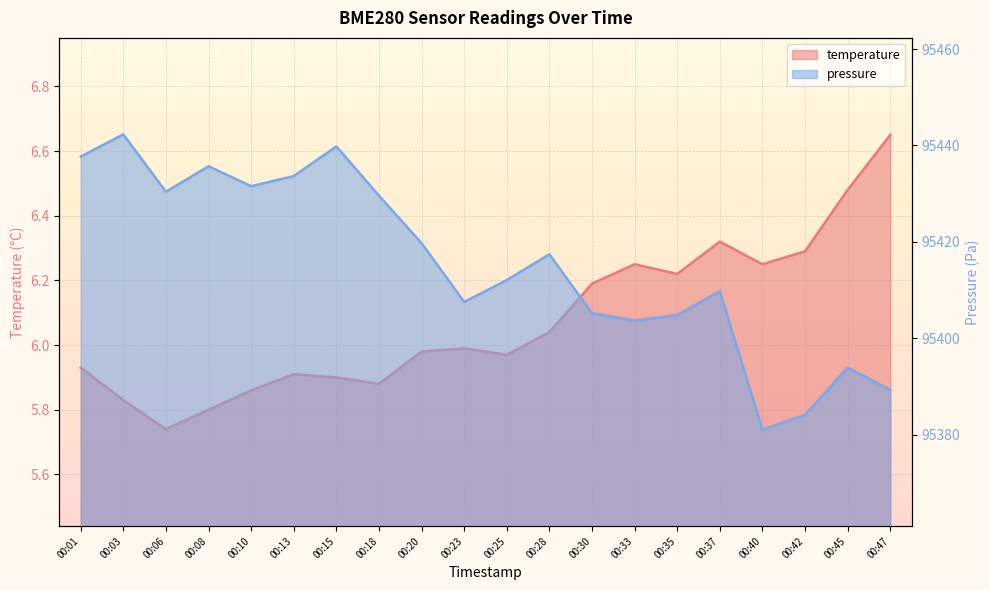

What is the value of the temperature point at the 15th from the left?

6.2